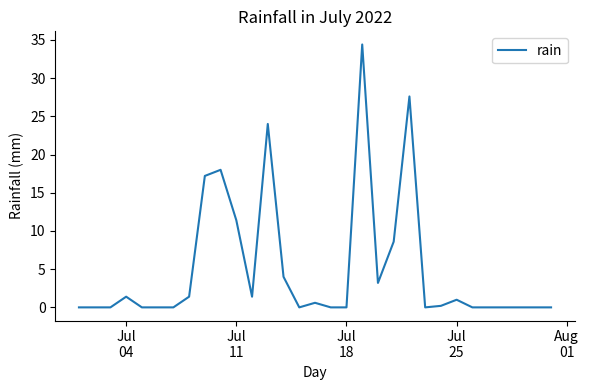

What is the difference between the maximum and minimum values?

34.4